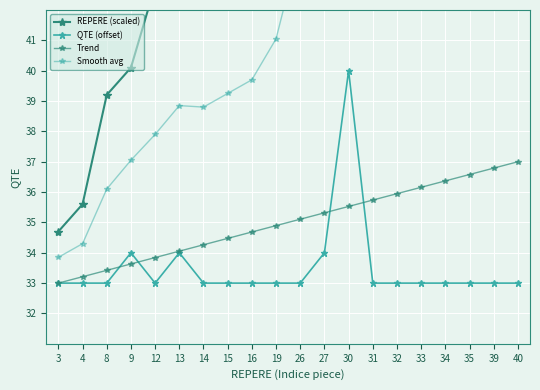

What is the spread (max minus min) of values at 4?

2.6